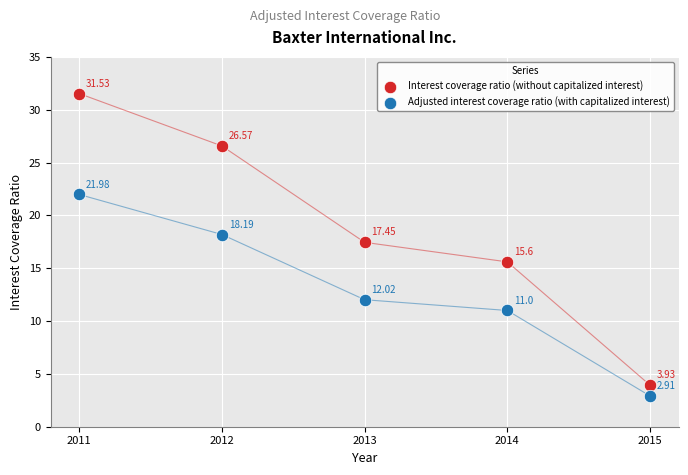

Across all data points, what is the average X value?

2013.0